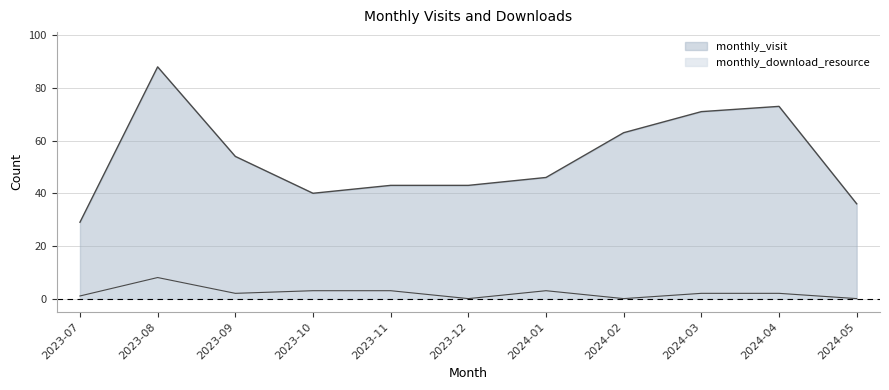

Reading left to right, transcribe all the data shown in this chart.

monthly_visit: 29	88	54	40	43	43	46	63	71	73	36
monthly_download_resource: 1	8	2	3	3	0	3	0	2	2	0